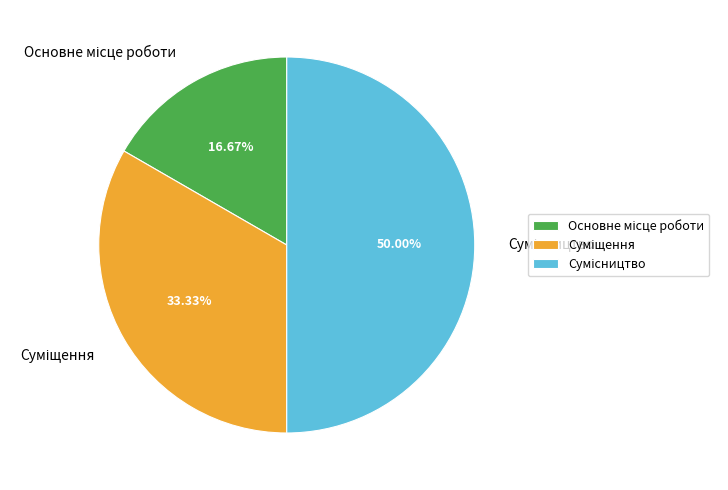

What is the change in value from Основне місце роботи to Суміщення?

+1